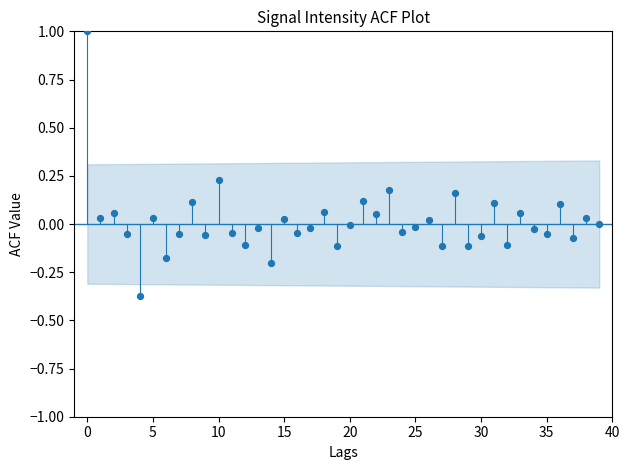

What is the range of Y values (max minus min)?

1.4